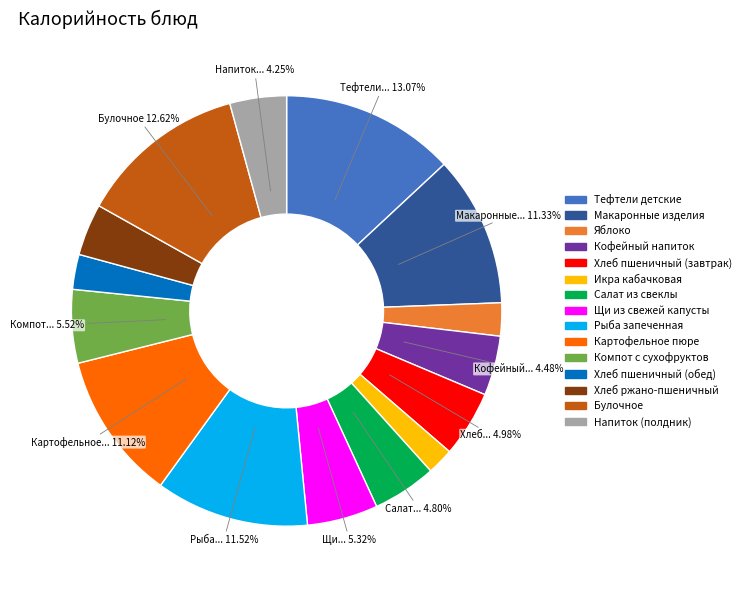

What is the ratio of the value at Рыба запеченная to the value at Булочное?

0.9